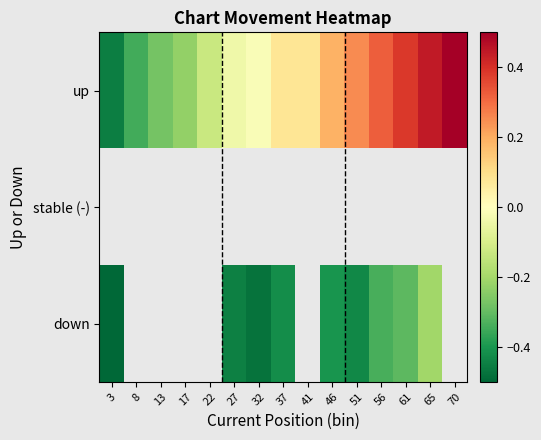

How many data points in up are less than 0?

7